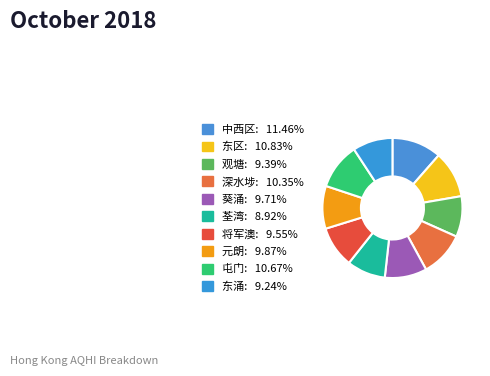

How many slices are in this pie chart?

10